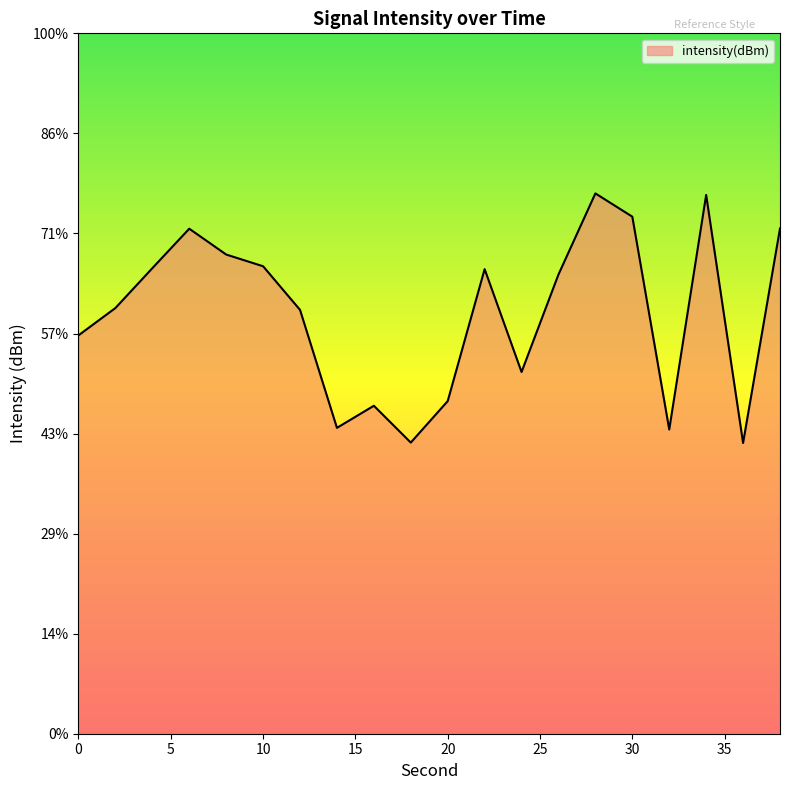

How many interior local peaks (higher than both neighbors) does the data have?

5